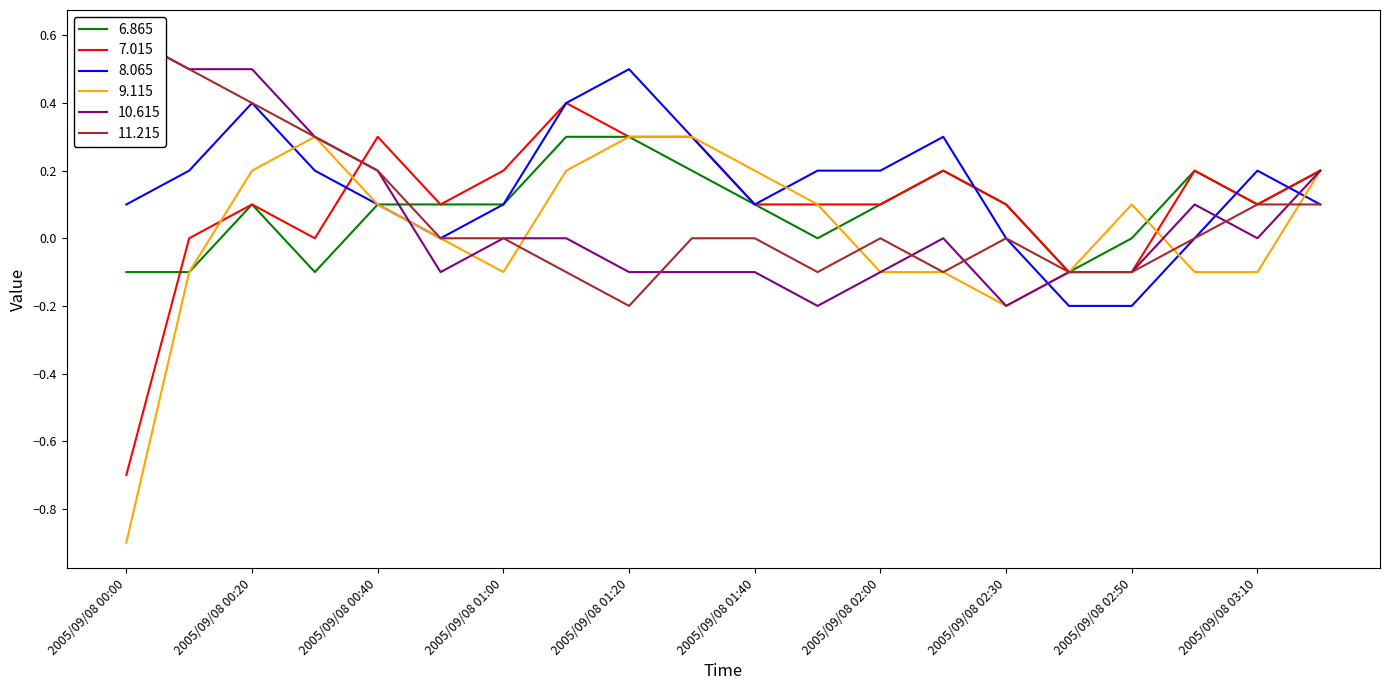

Where is 10.615 nearest to the value 0?

2005/09/08 01:00